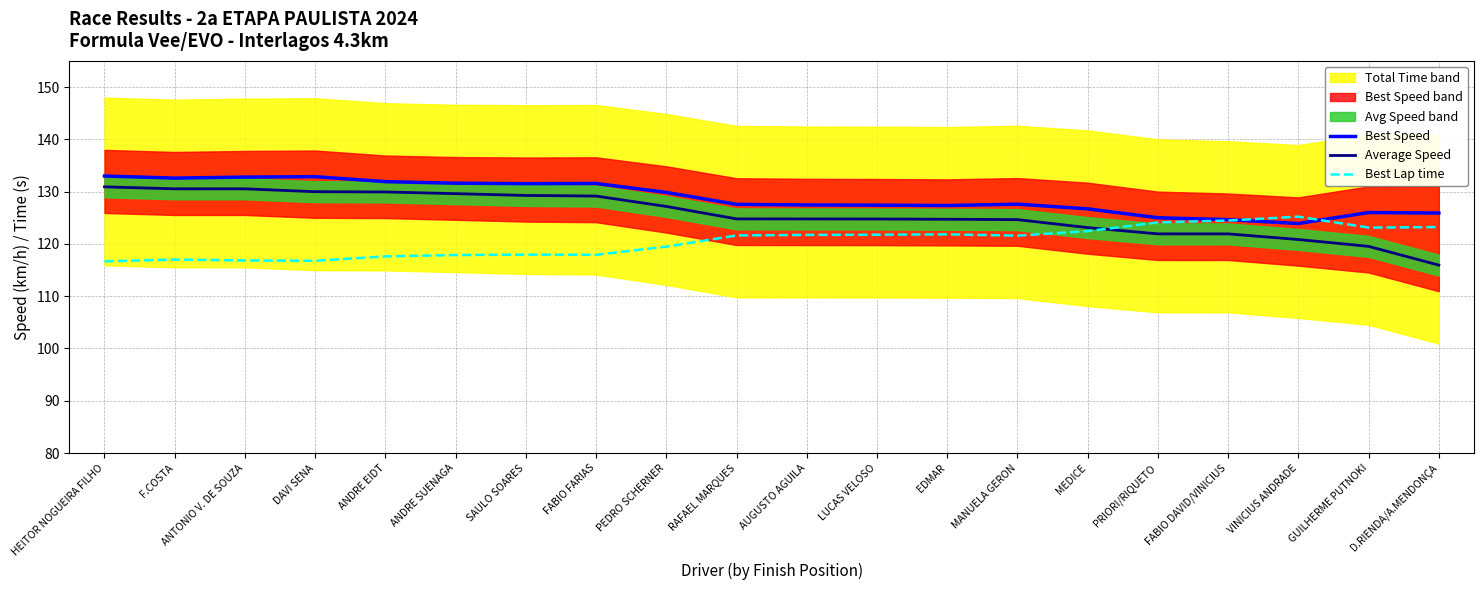

What is the total value across all series at MEDICE?

372.2